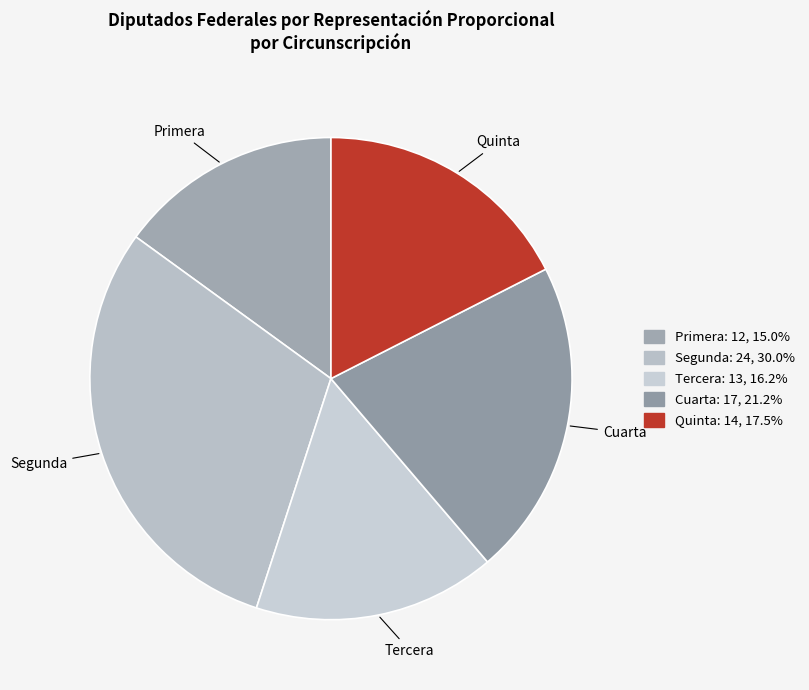

What is the largest slice in the pie chart?

Segunda